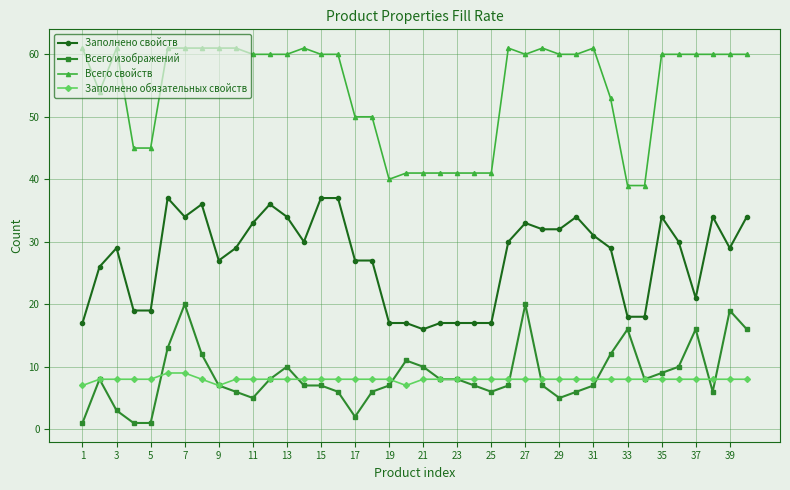

Rank the series by their maximum value, from lowest to highest.

Заполнено обязательных свойств, Всего изображений, Заполнено свойств, Всего свойств